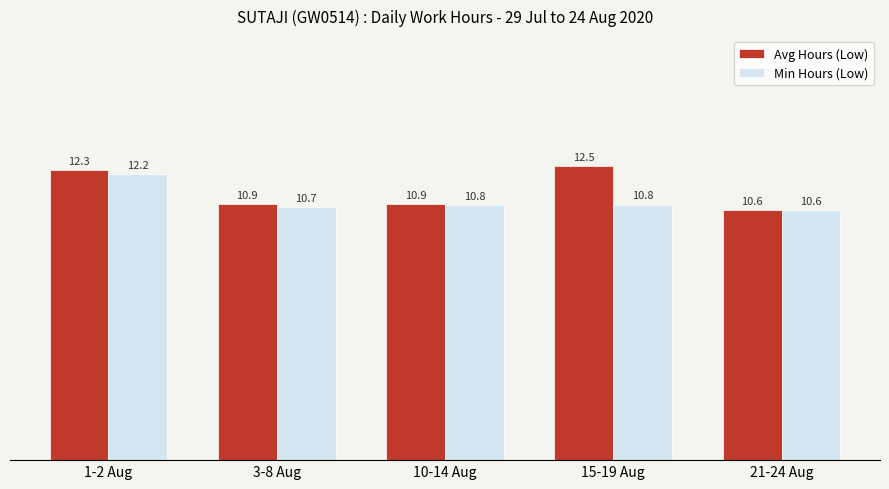

True or false: Avg Hours (Low) has a value of 12.3 at 1-2 Aug.

True